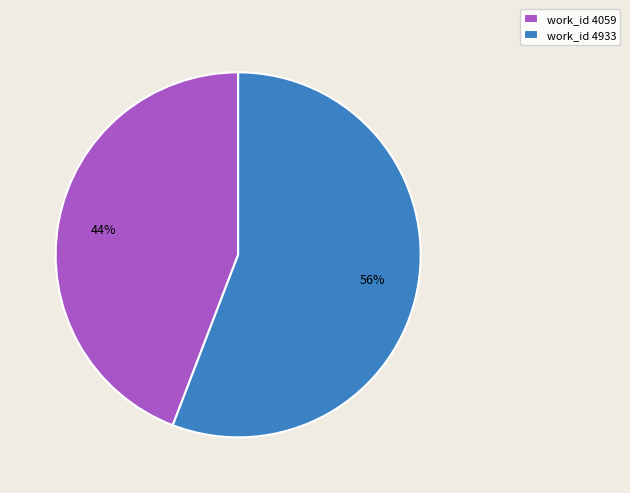

Is there any slice that represents more than half of the pie?

Yes